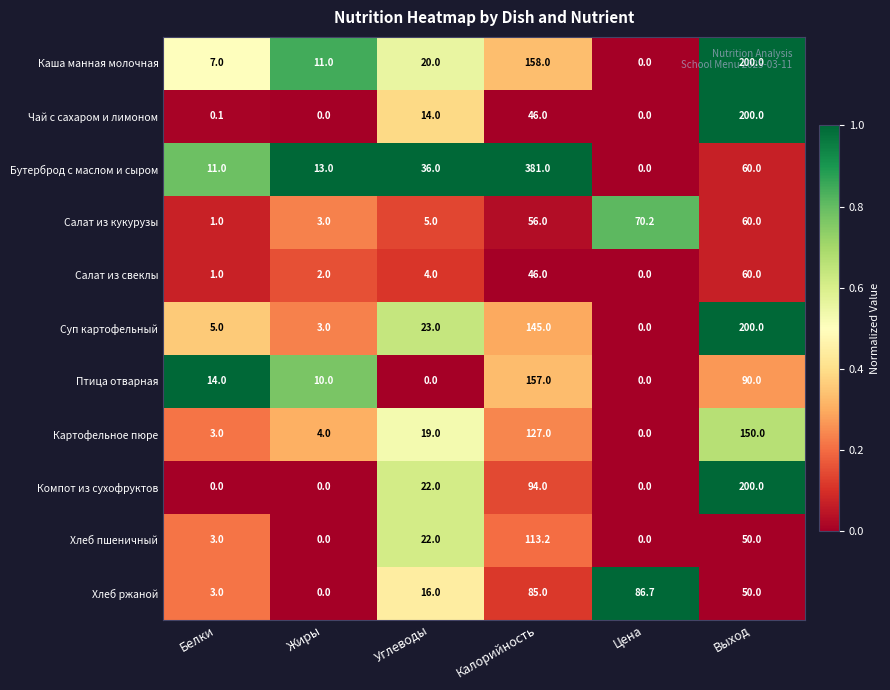

Which series has the largest total across all categories?

Бутерброд с маслом и сыром